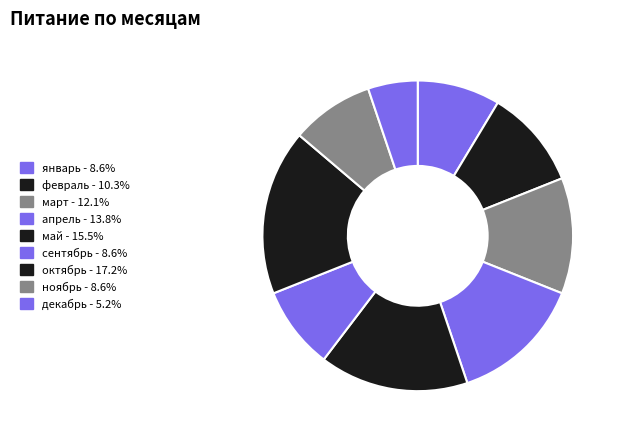

Which category has the smallest portion of the pie?

декабрь